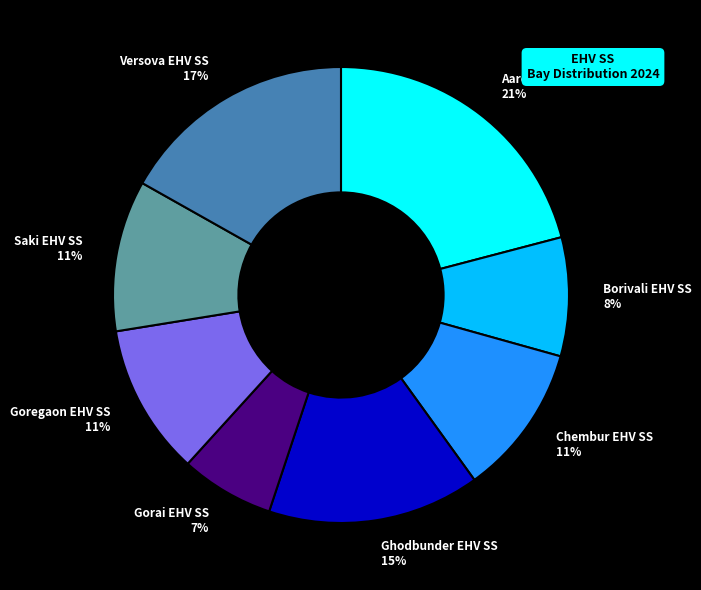

The Saki EHV SS slice represents 24% of the pie. True or false?

False